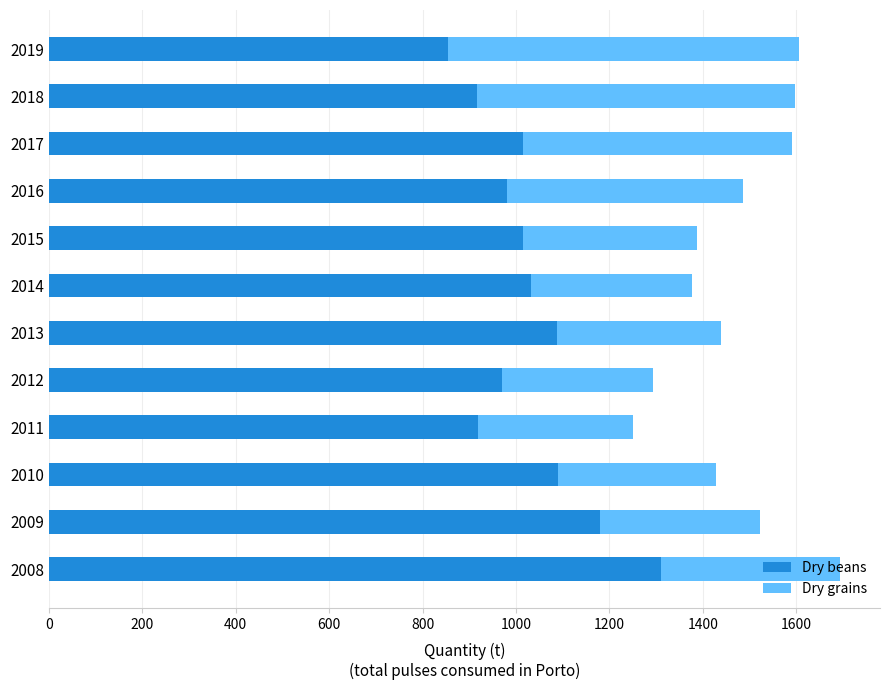

What is the average value of the Dry beans series?

1031.1